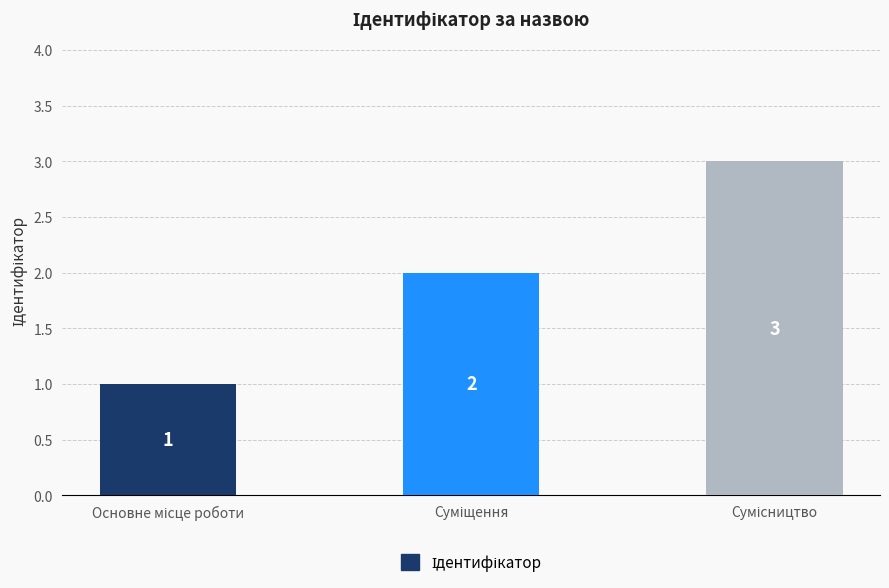

How many values are between 1 and 3?

3